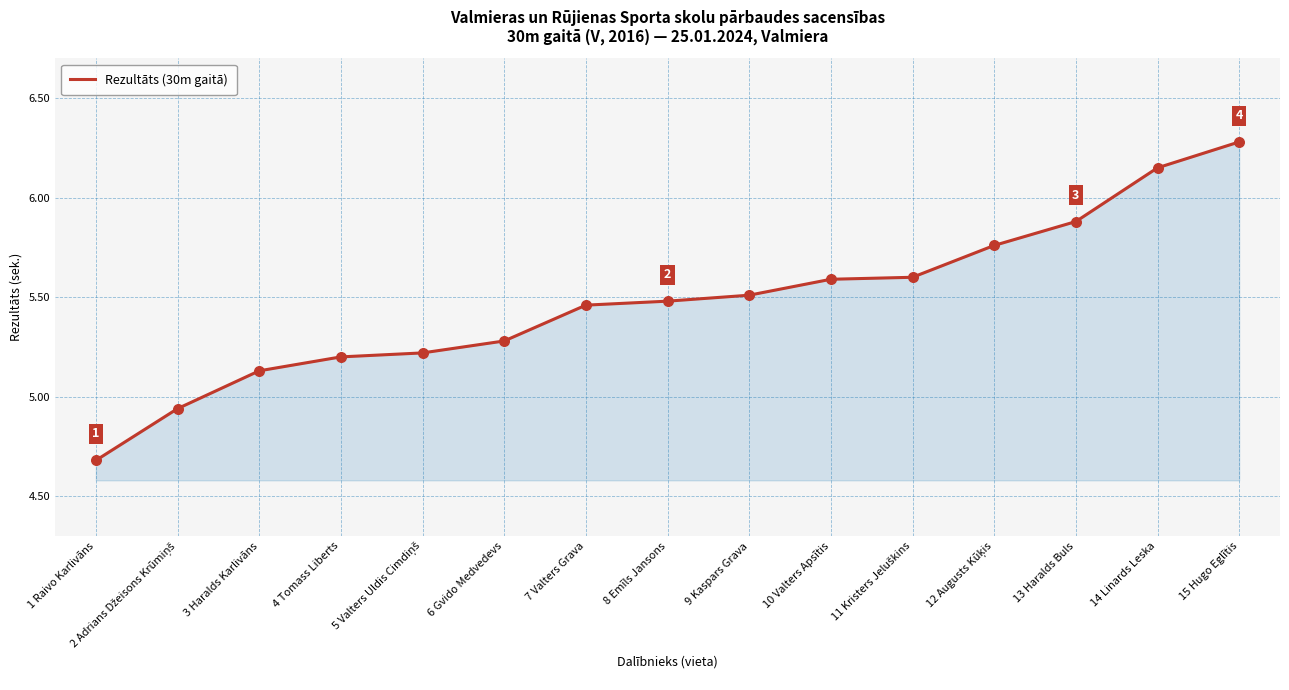

What is the change in value from 4 Tomass Liberts to 6 Gvido Medvedevs?

+0.1